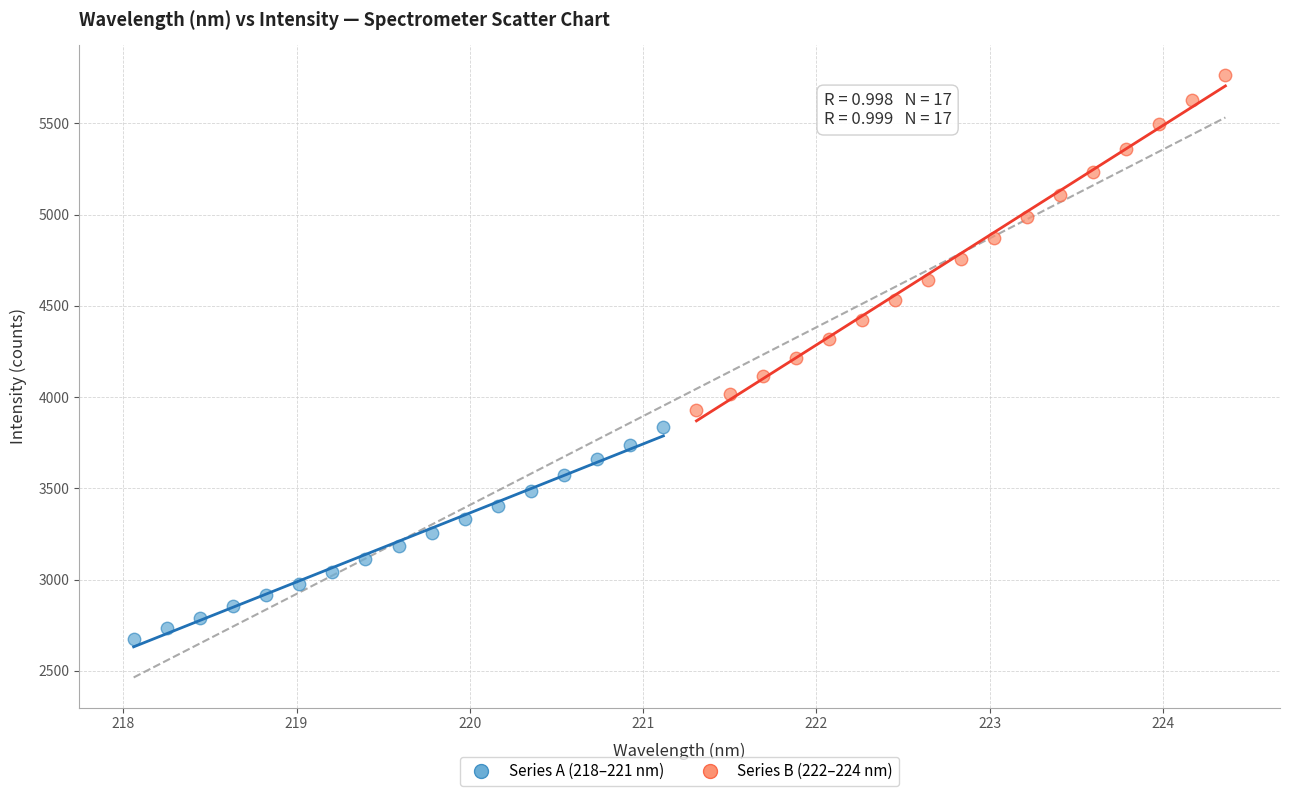

Which series has the widest spread of Y values?

Series B (222–224 nm)